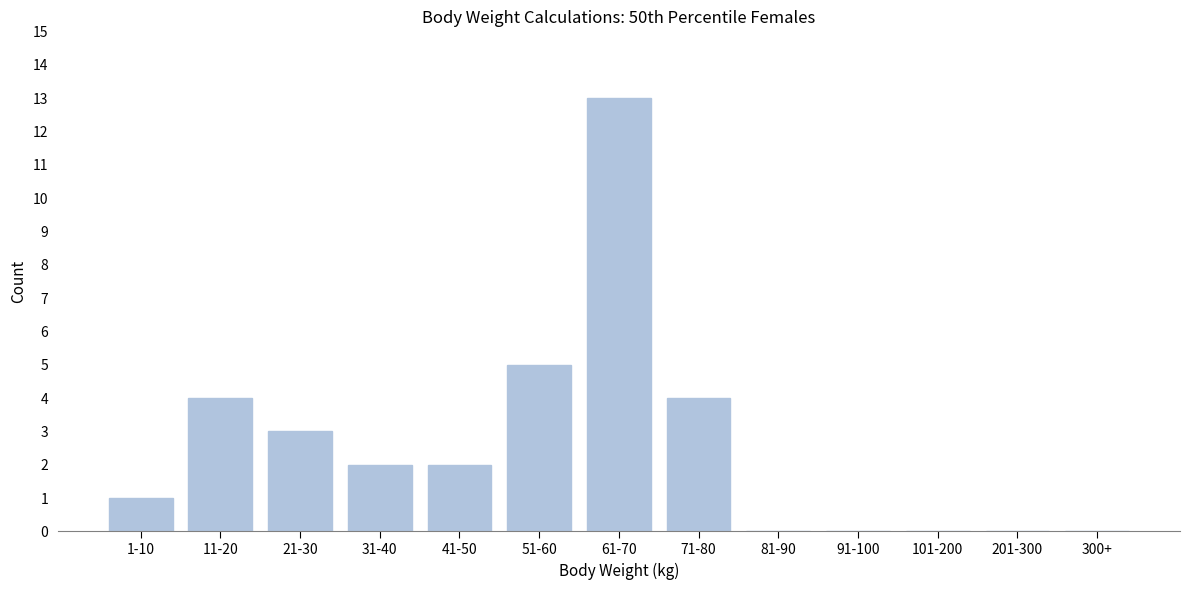

Reading right to left, list all the values displayed in this chart.

300+=0	201-300=0	101-200=0	91-100=0	81-90=0	71-80=4	61-70=13	51-60=5	41-50=2	31-40=2	21-30=3	11-20=4	1-10=1